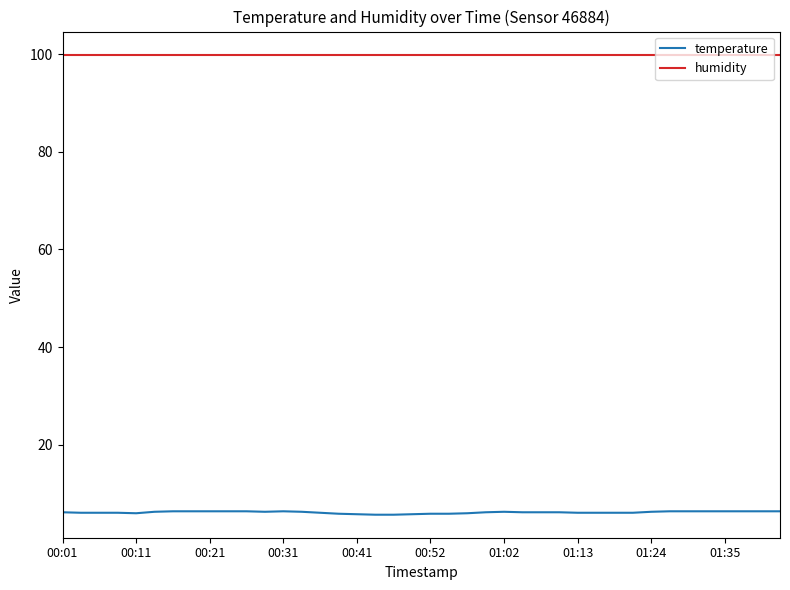

True or false: temperature and humidity cross at least once.

False